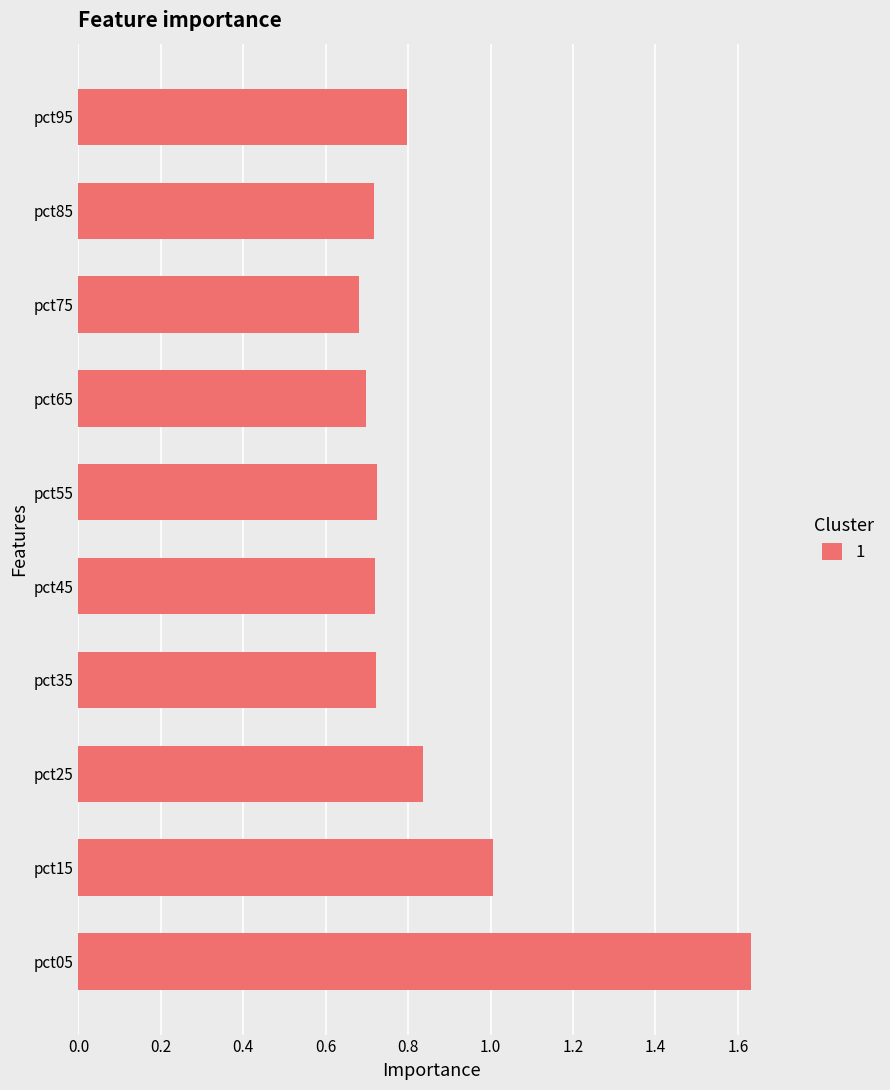

The value at pct55 is 1.0. True or false?

False